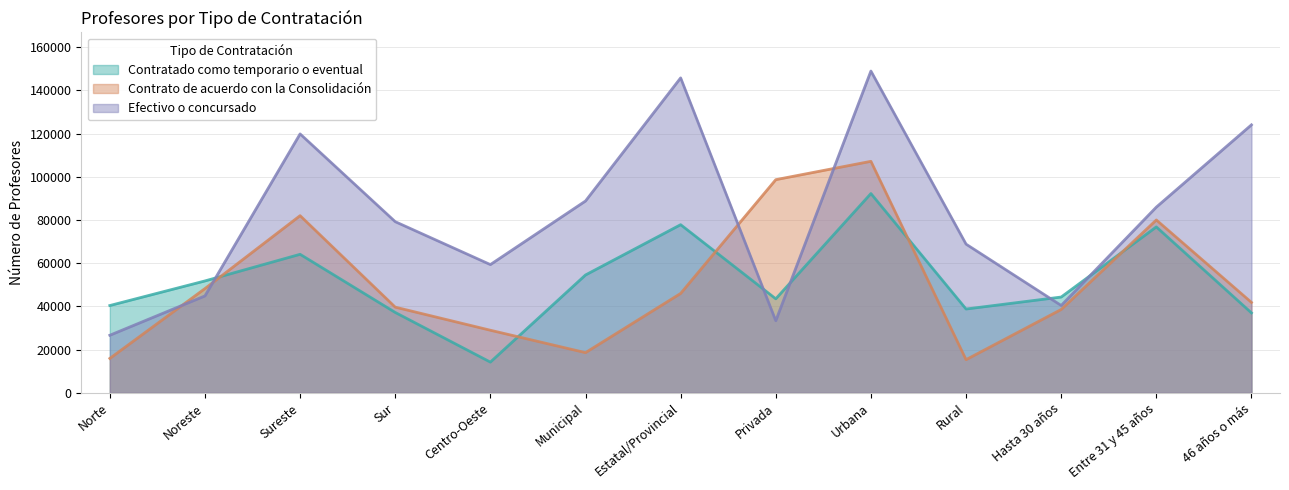

How many lines are shown in the chart?

3